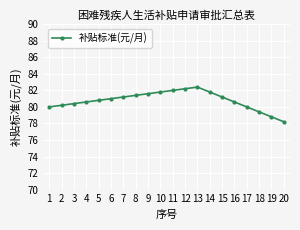

Reading left to right, extract all data points from this chart.

1=80.0	2=80.2	3=80.4	4=80.6	5=80.8	6=81.0	7=81.2	8=81.4	9=81.6	10=81.8	11=82.0	12=82.2	13=82.4	14=81.8	15=81.2	16=80.6	17=80.0	18=79.4	19=78.8	20=78.2